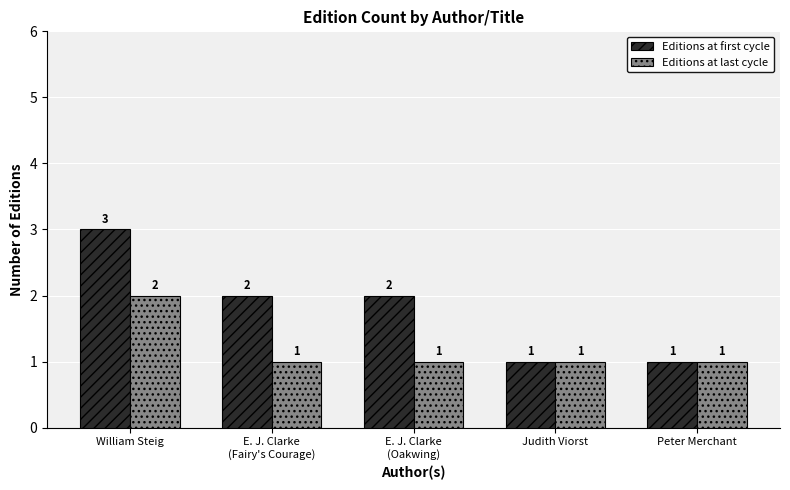

What is the difference between the Editions at first cycle values at E. J. Clarke
(Oakwing) and William Steig?

1